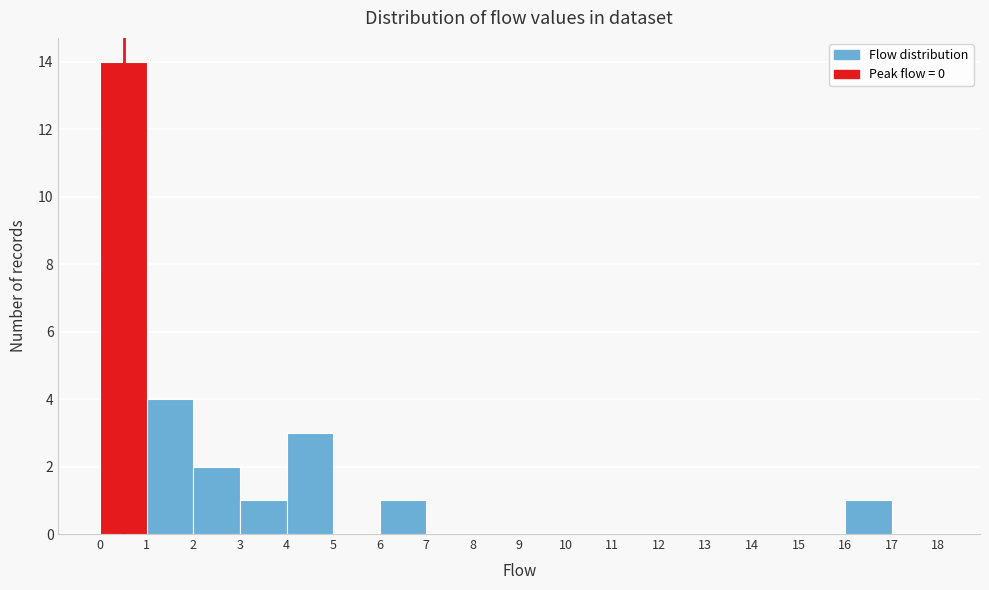

Reading left to right, list every bar in this chart as the range it spans on the x-axis followed by its height. The values are not printed on the chart, so give them approximately, as read against the axis.

0 to 1: 14
1 to 2: 4
2 to 3: 2
3 to 4: 1
4 to 5: 3
5 to 6: 0
6 to 7: 1
7 to 8: 0
8 to 9: 0
9 to 10: 0
10 to 11: 0
11 to 12: 0
12 to 13: 0
13 to 14: 0
14 to 15: 0
15 to 16: 0
16 to 17: 1
17 to 18: 0